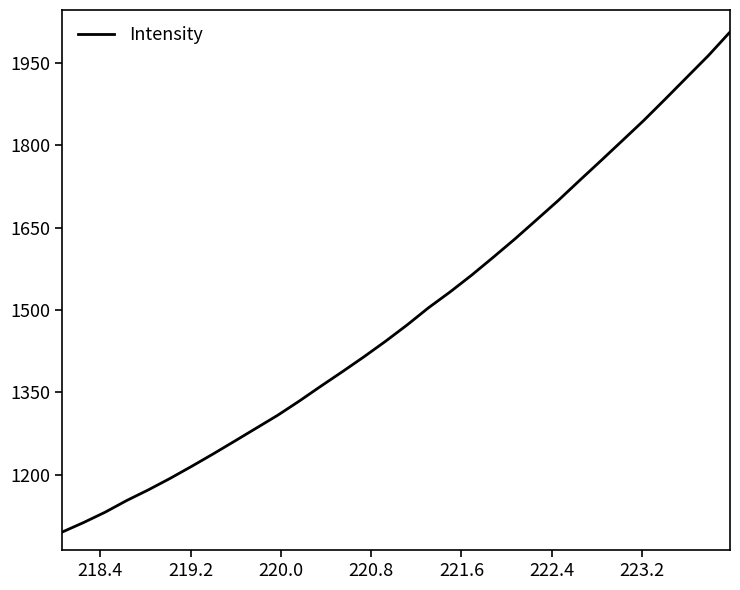

Does the chart have visible grid lines?

No